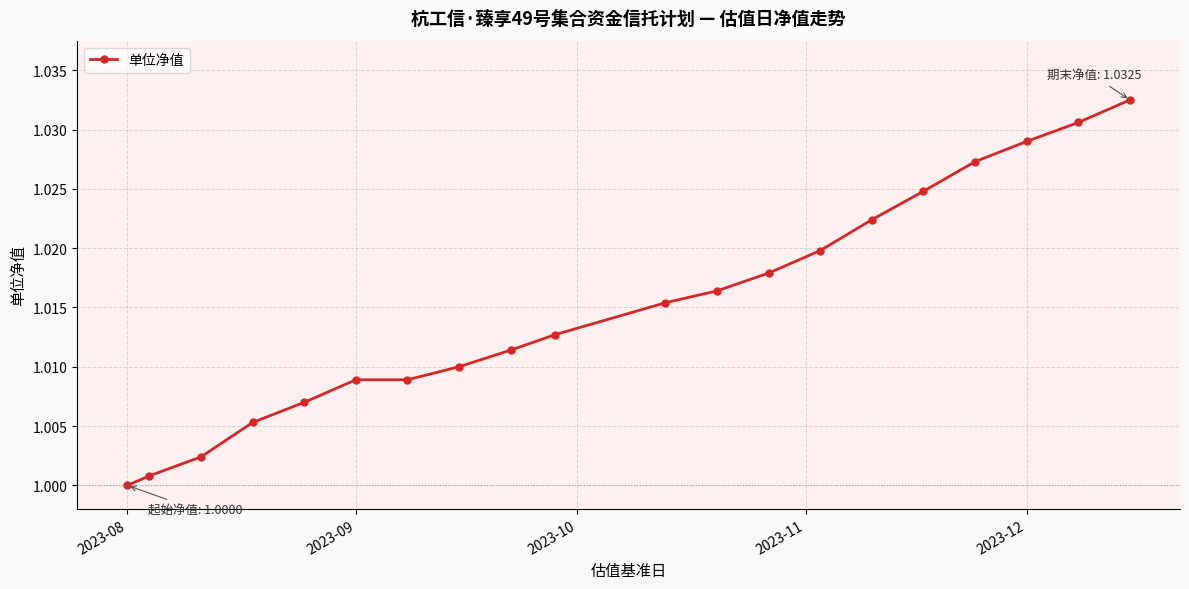

True or false: the data has more than 1 interior local peaks.

False